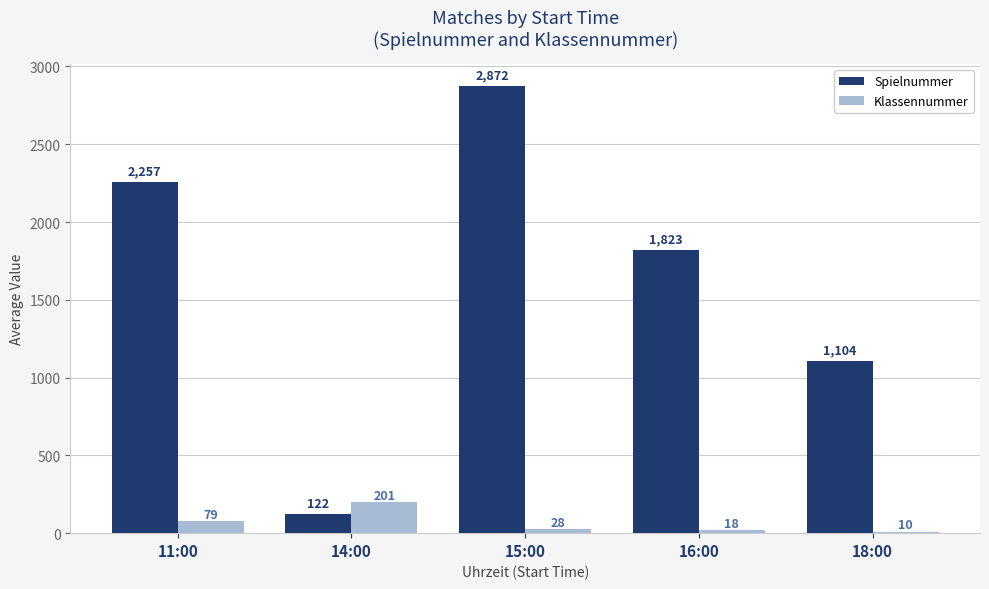

What is the difference between the maximum and minimum values in the Klassennummer series?

191